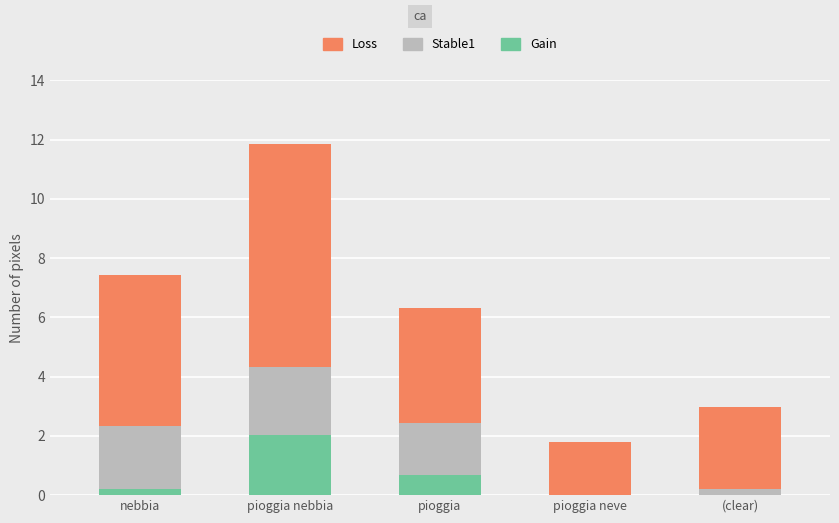

At which label does Gain reach its minimum?

pioggia neve